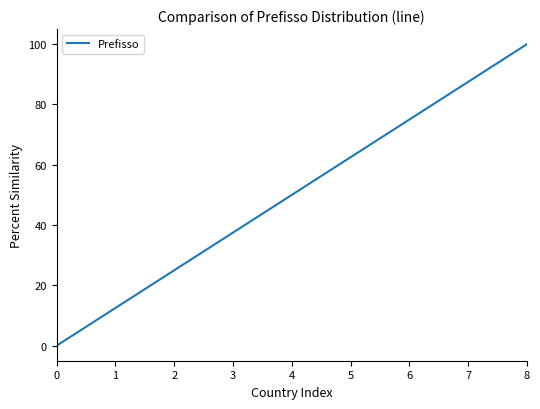

What is the average value?

50.0